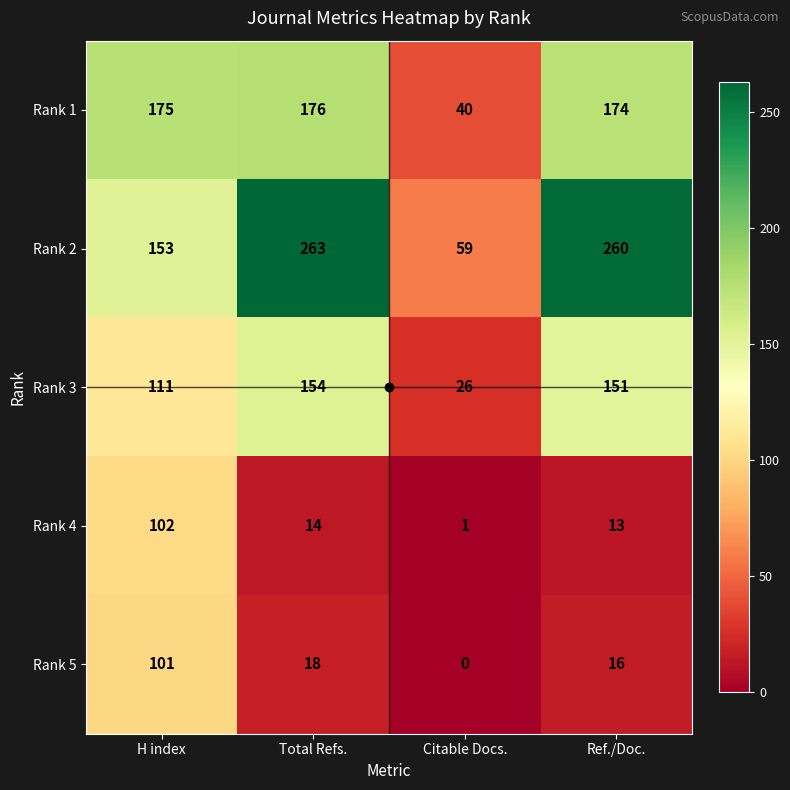

Which series has the largest range (max minus min)?

Rank 2